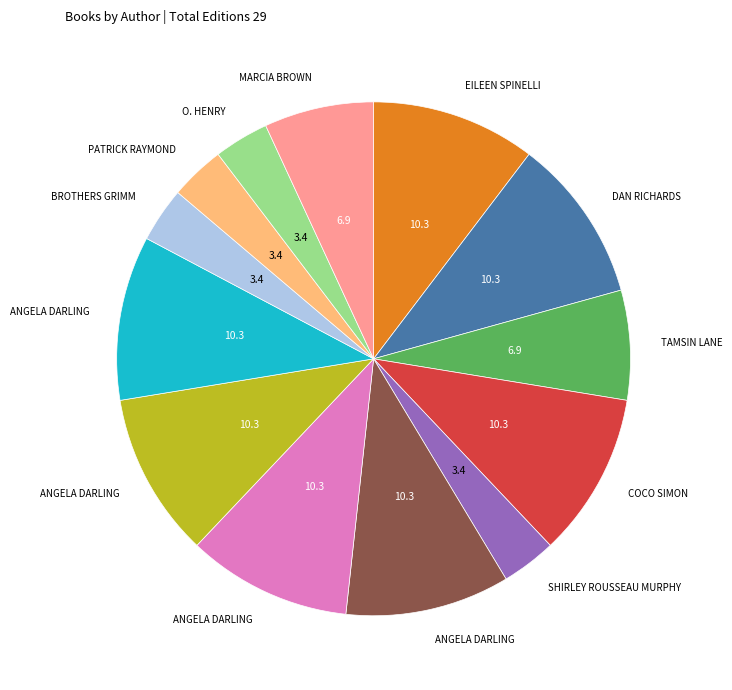

Is there a majority slice in this chart?

No